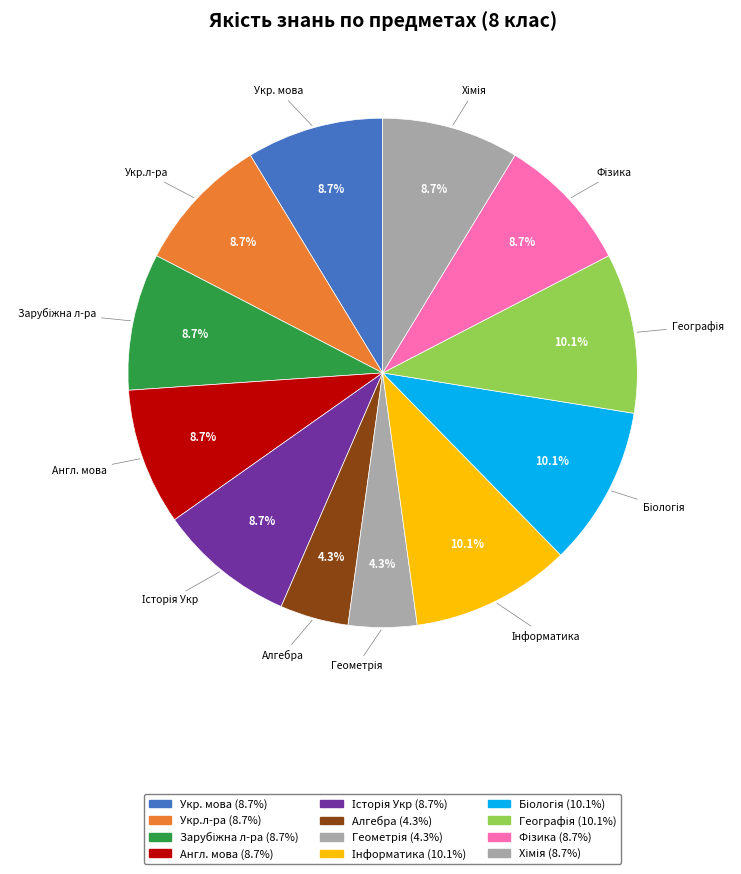

To the nearest percent, what is the average slice percentage?

8%